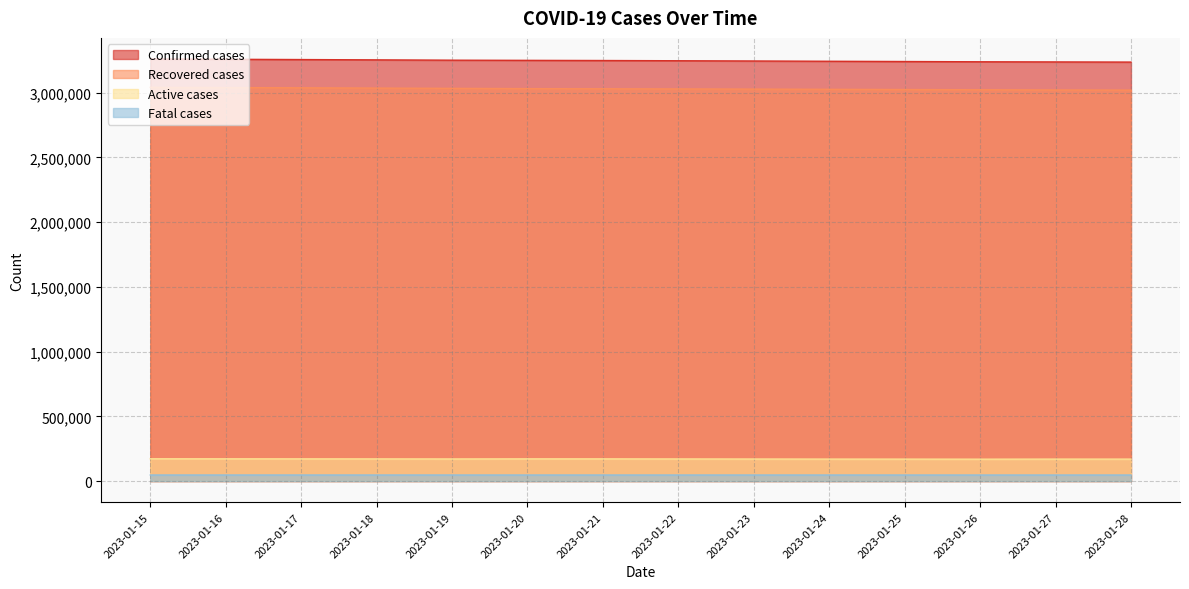

At which category is the sum across all series the highest?

2023-01-15